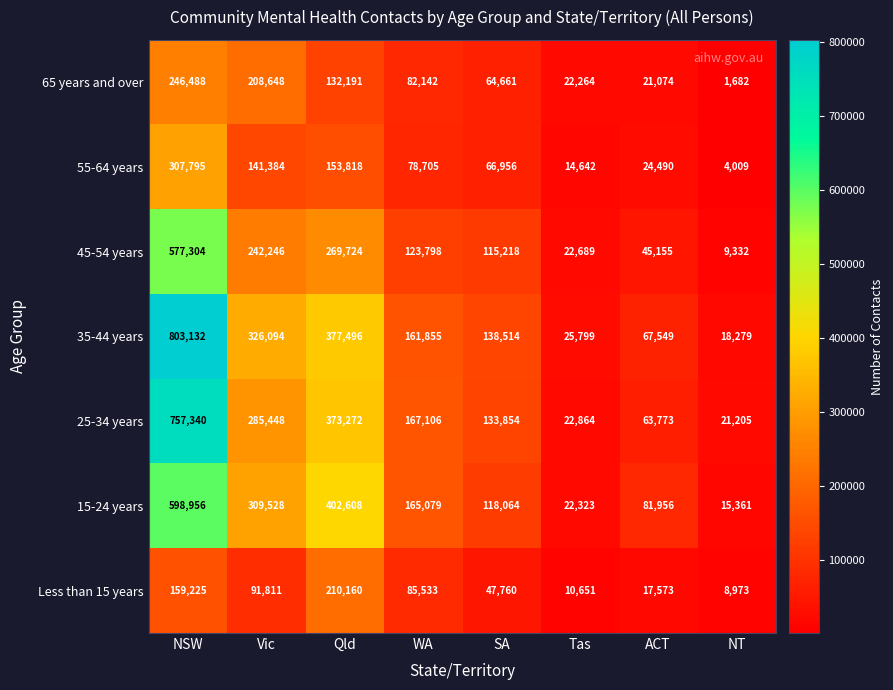

What is the difference between the highest and lowest values at ACT?

64383